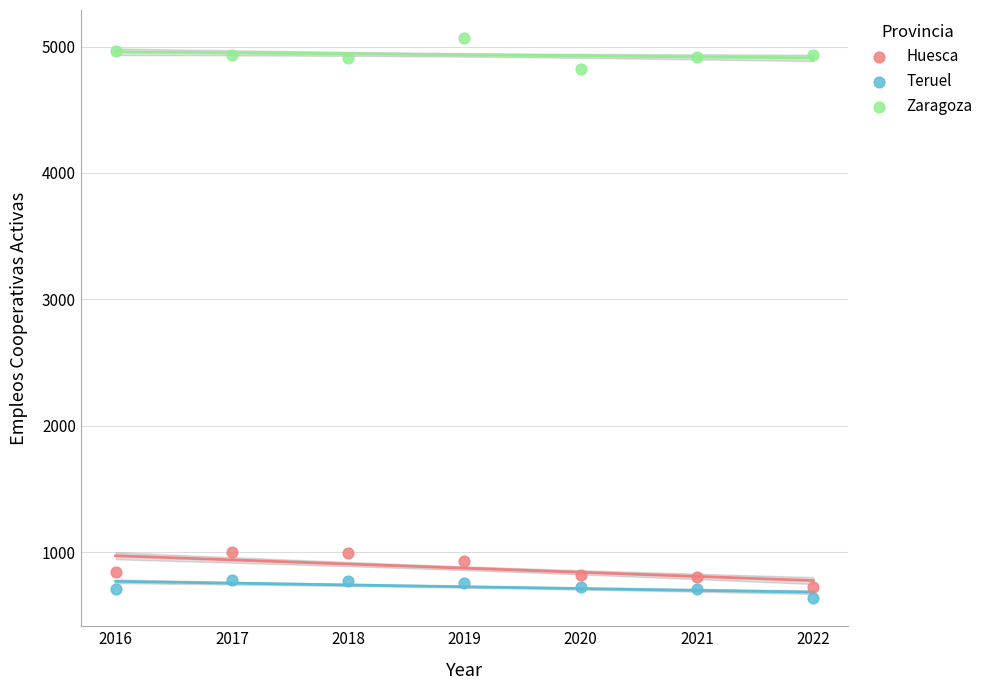

What are all the series names shown in the legend?

Huesca, Teruel, Zaragoza